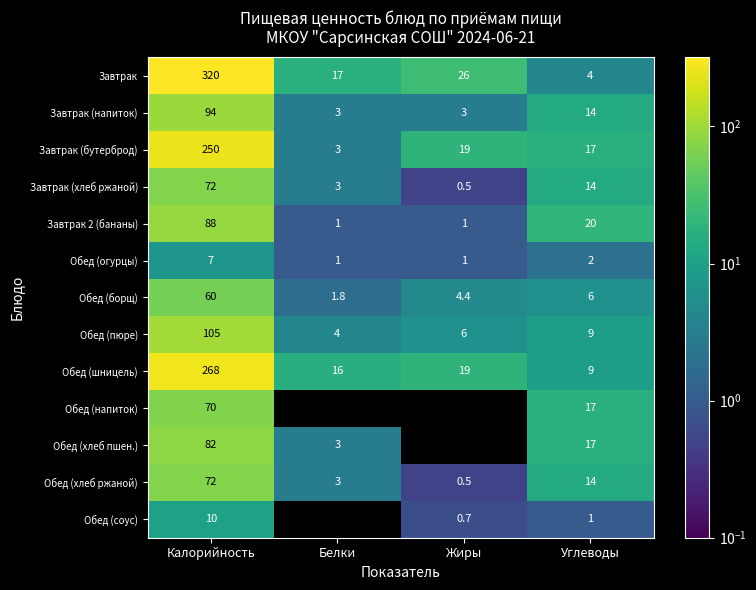

At which label does Обед (борщ) first exceed 6?

Калорийность